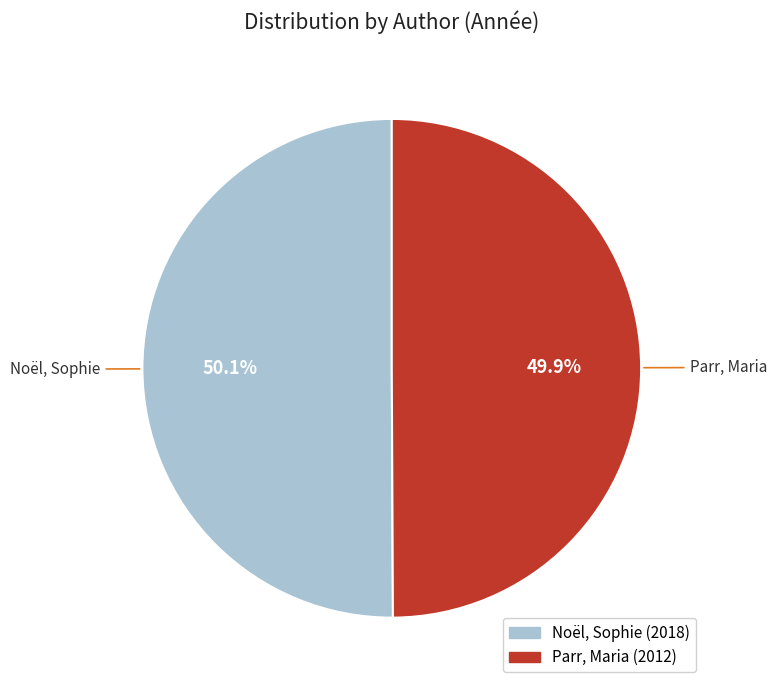

What percentage is NOT represented by Noël, Sophie?

49.9%